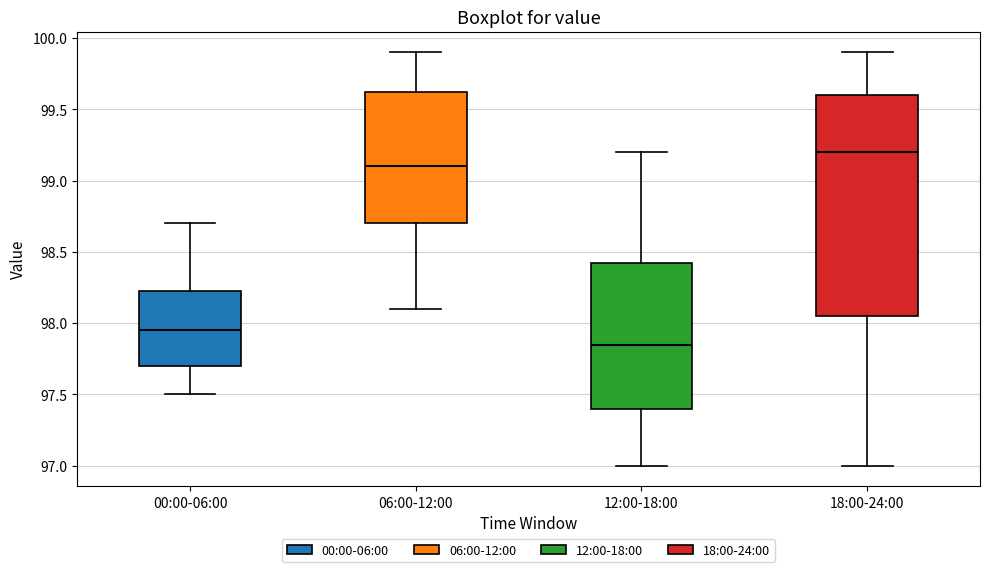

Which box has the lowest median line?

12:00-18:00